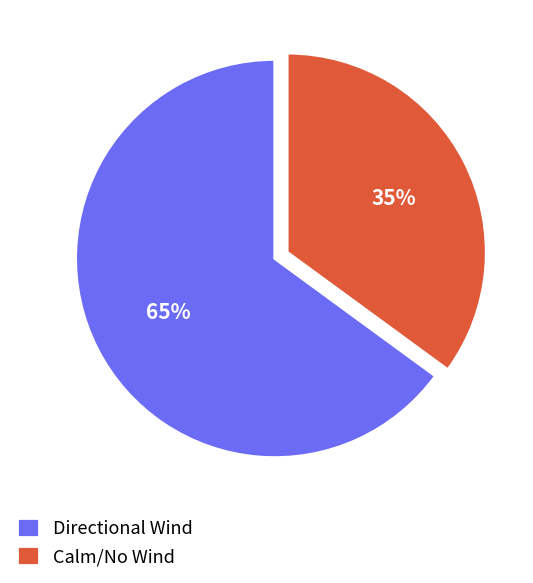

To the nearest percent, what is the average slice percentage?

50%